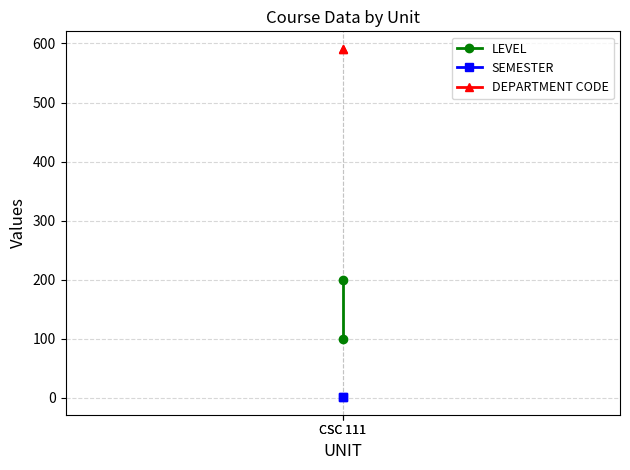

True or false: LEVEL has a value of 132 at CSC 111.

False